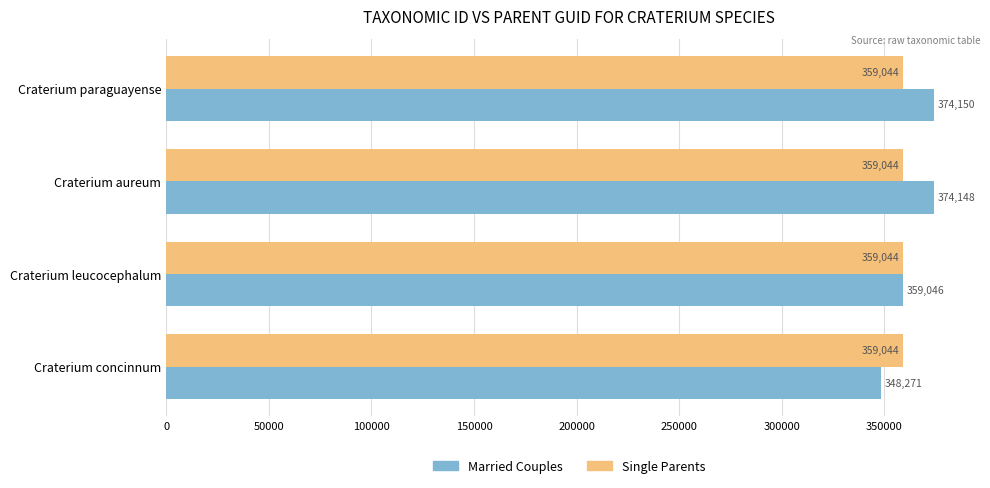

What is the minimum value for Single Parents?

359044